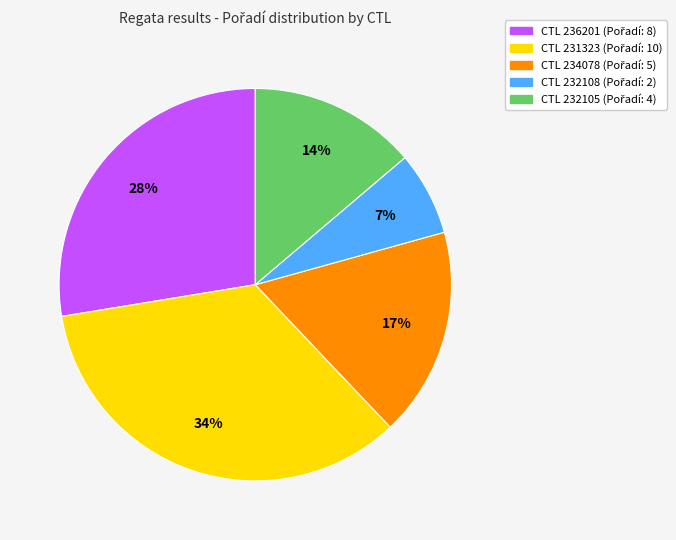

Is there a majority slice in this chart?

No